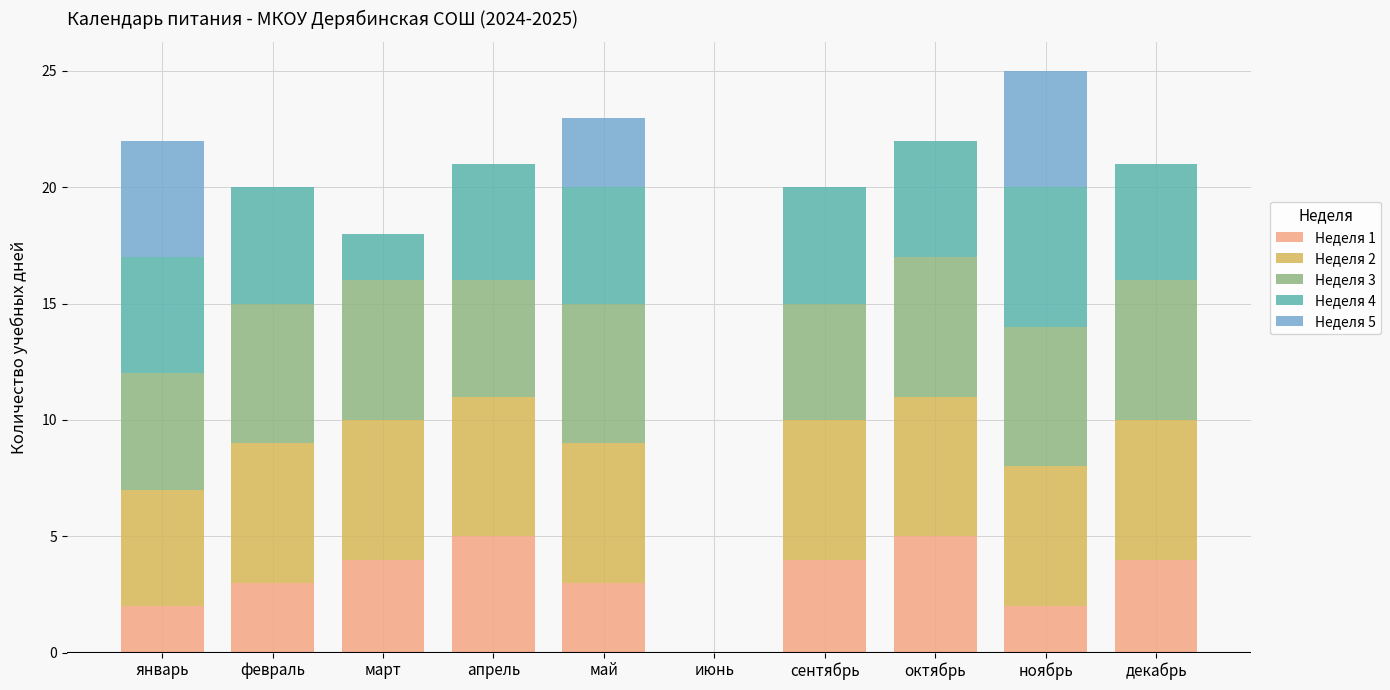

The Неделя 1 series shows 5 at февраль. True or false?

False